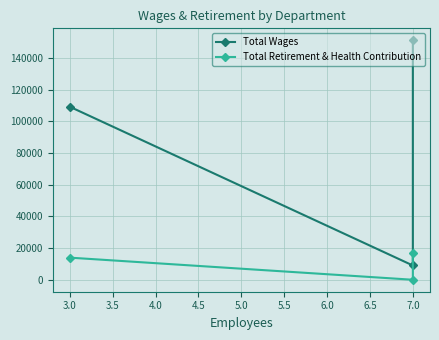

At 3.0, list the series in order from smallest to largest.

Total Retirement & Health Contribution, Total Wages